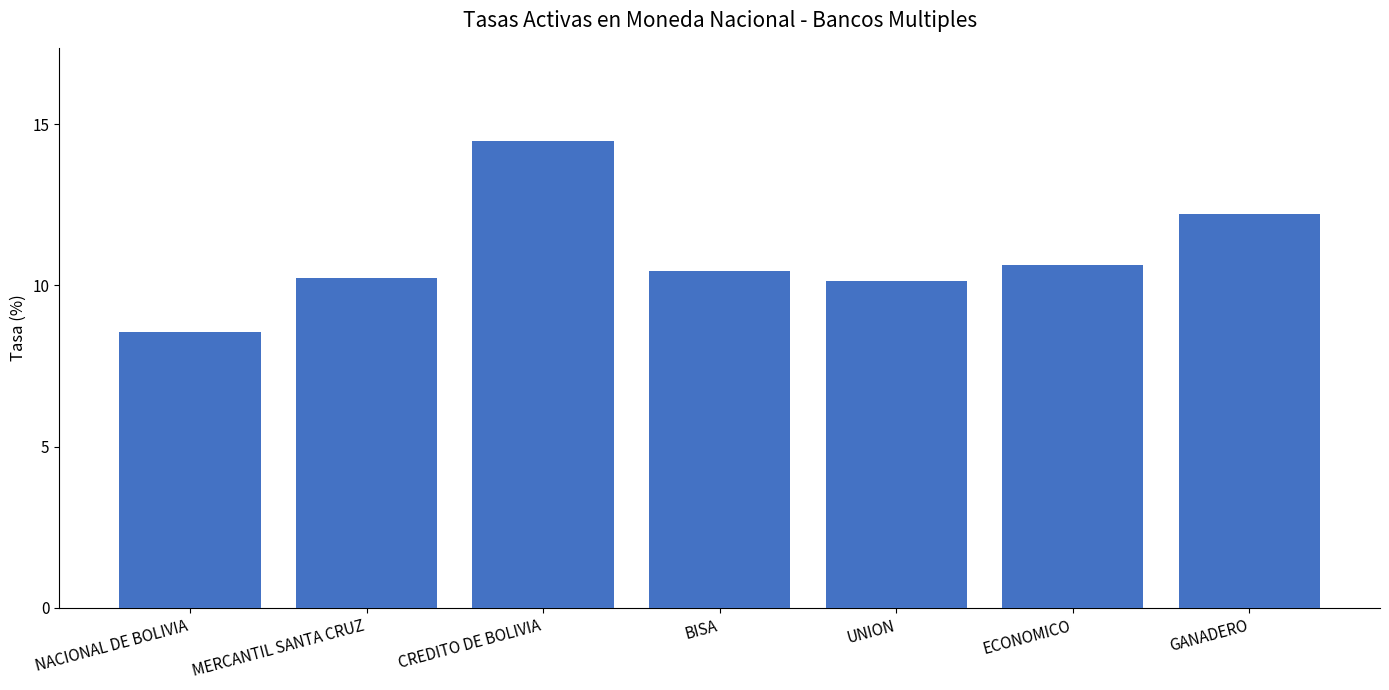

The value at BISA is 10.4. True or false?

True